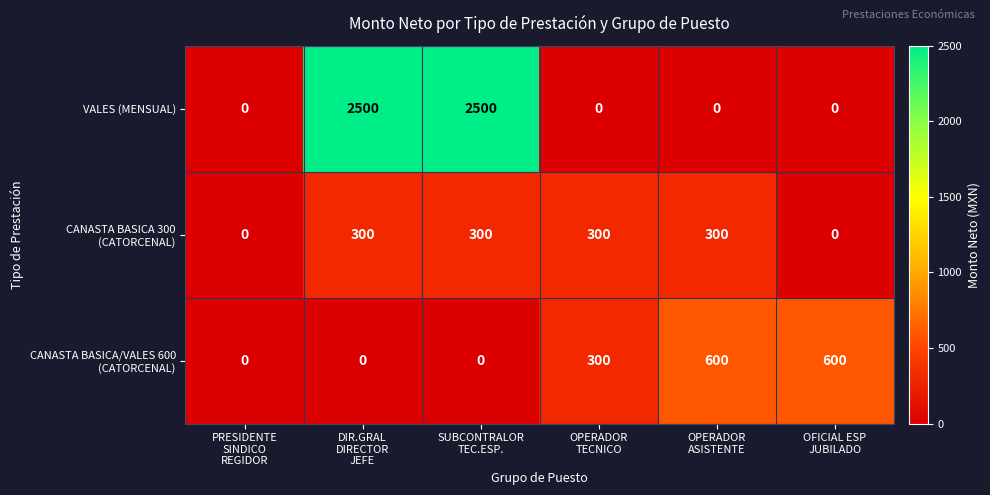

What is the maximum value for VALES (MENSUAL)?

2500